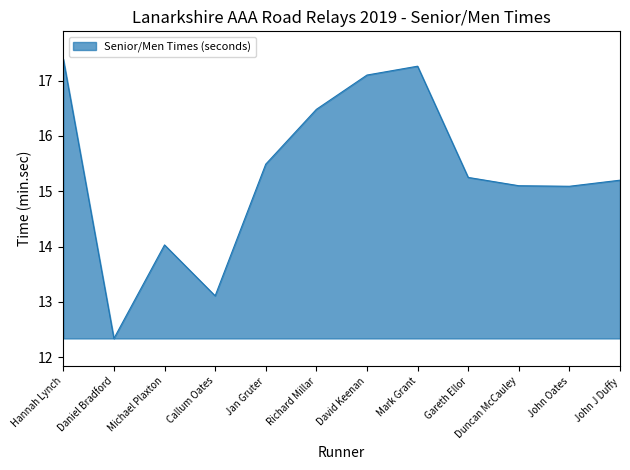

Which label corresponds to the smallest value in the chart?

Daniel Bradford